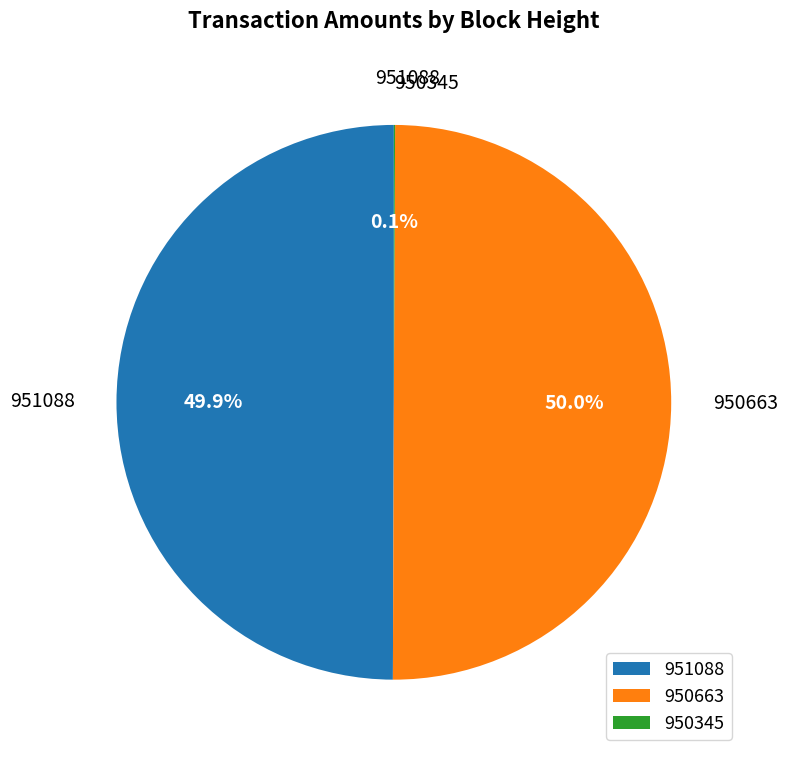

What is the total percentage of 950663 and 951088?

99.9%